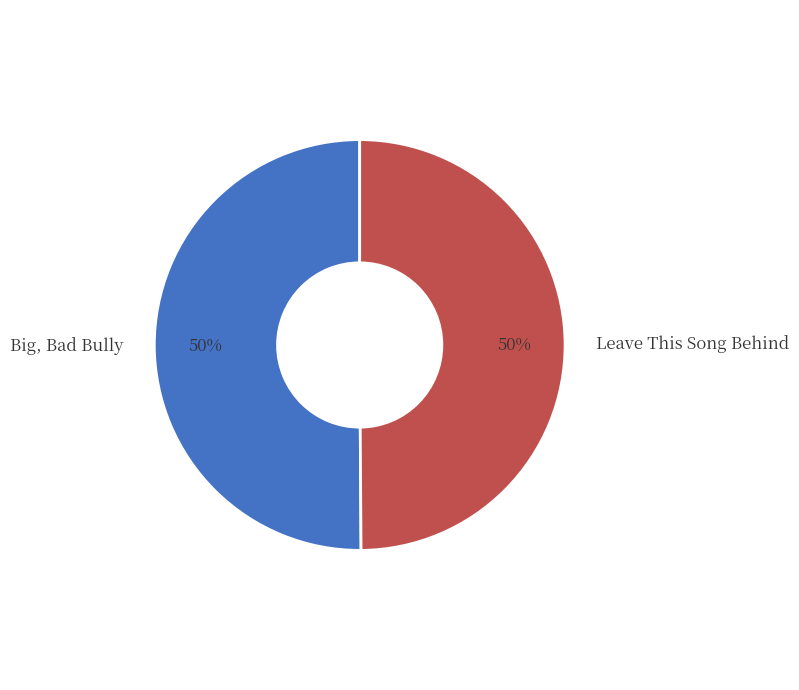

To the nearest percent, what is the average slice percentage?

50%